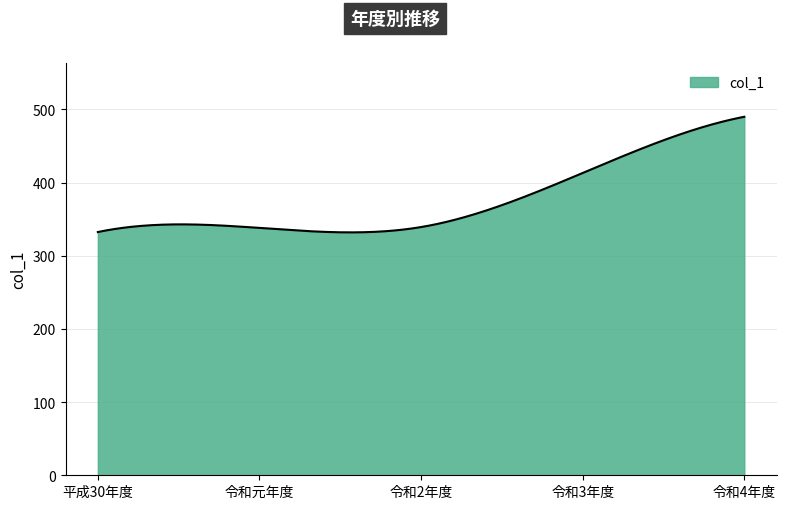

What is the maximum value shown in the chart?

489.9